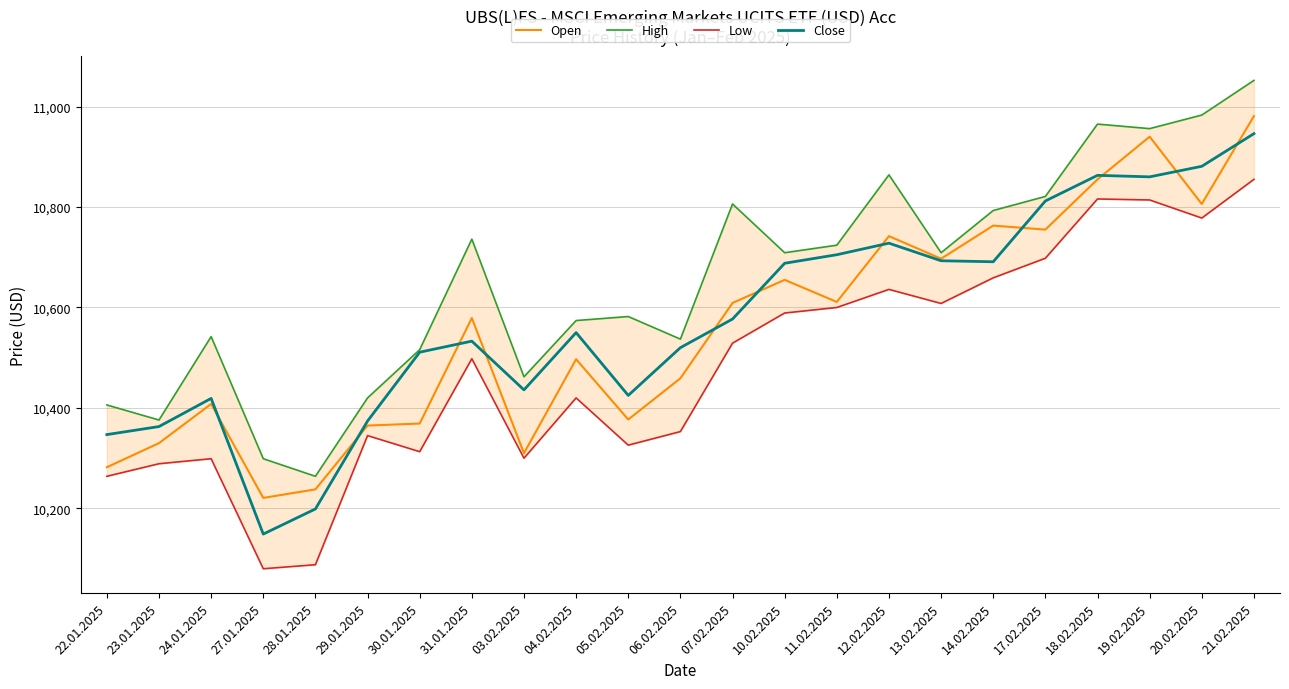

True or false: High and Low intersect in this chart.

False